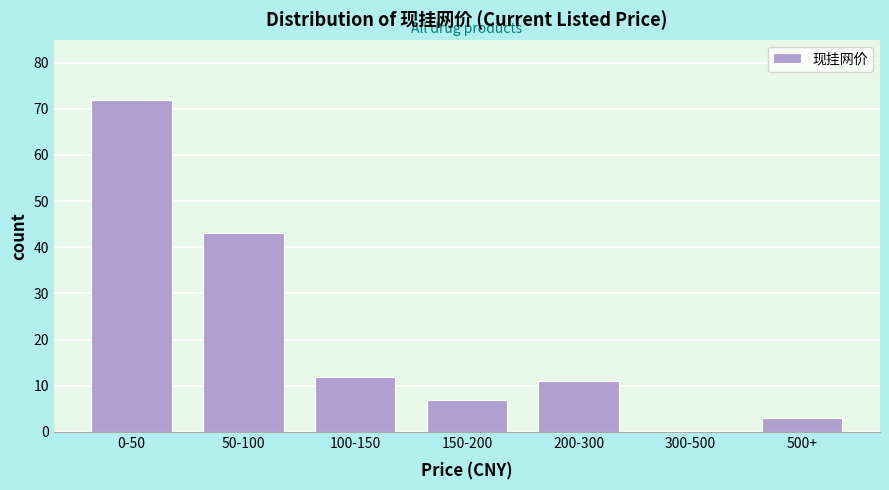

Reading left to right, list all the values displayed in this chart.

0-50=72	50-100=43	100-150=12	150-200=7	200-300=11	300-500=0	500+=3